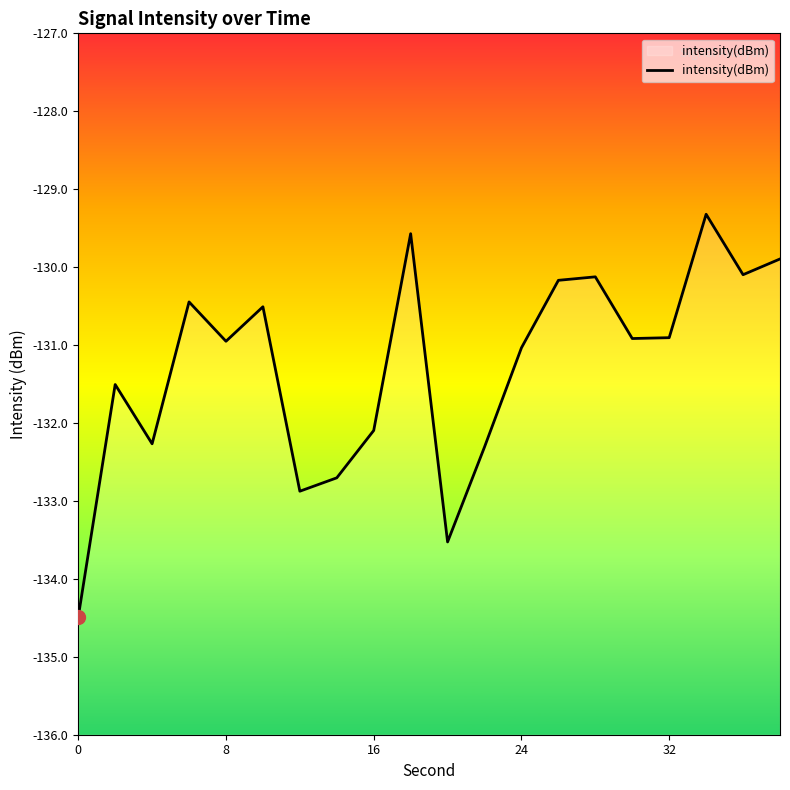

Does the chart have visible grid lines?

No